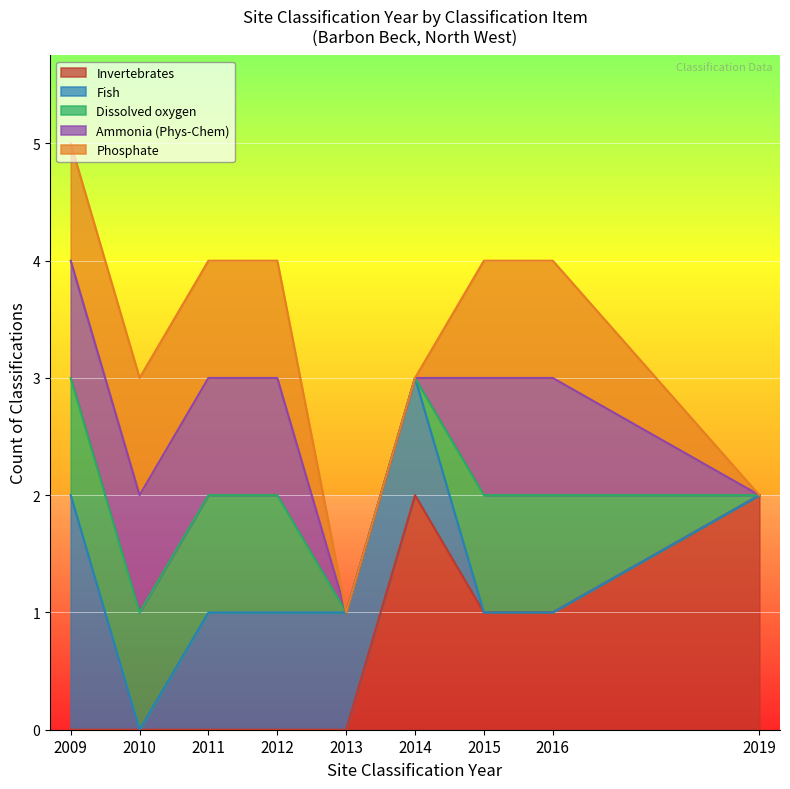

Which series has the largest total across all categories?

Invertebrates